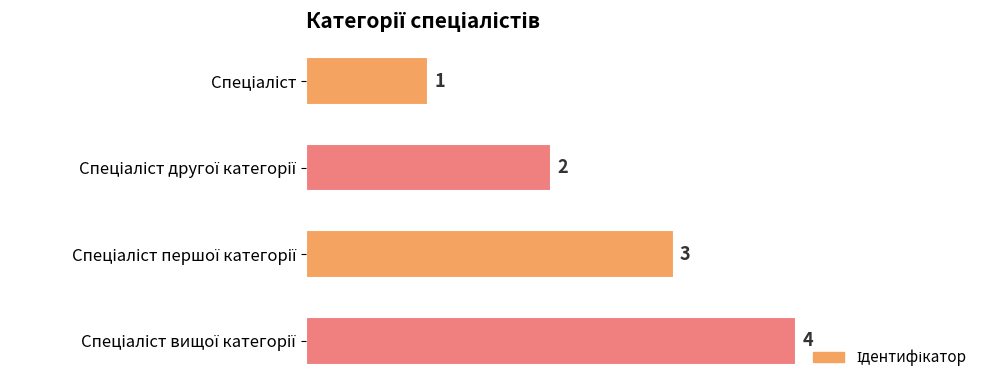

What is the sum of all values?

10